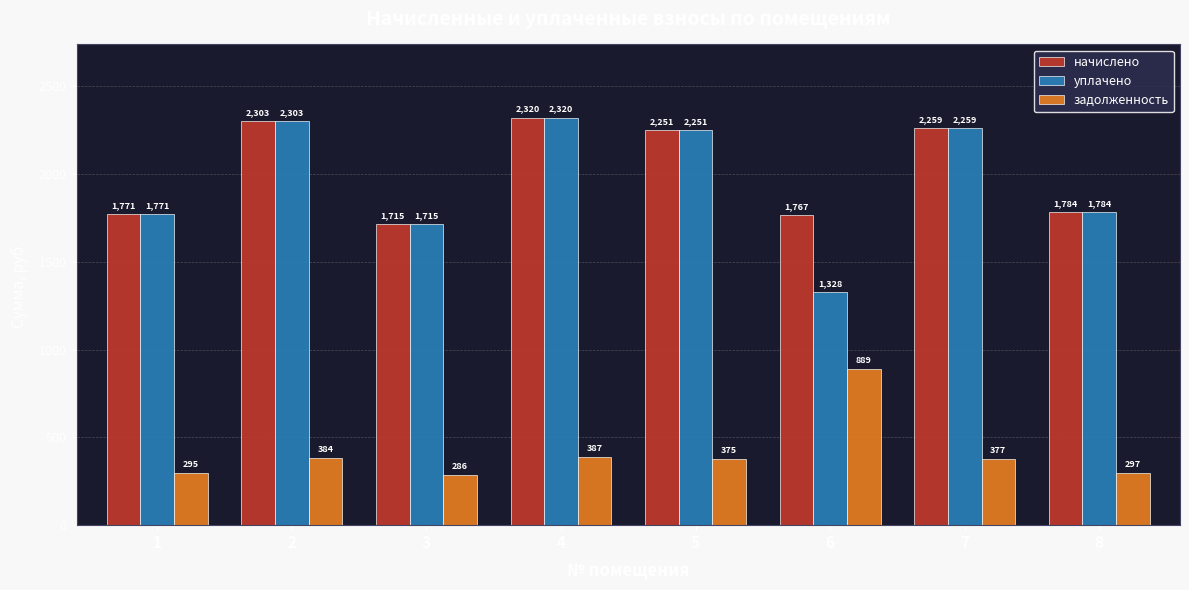

Count the number of data series in this chart.

3